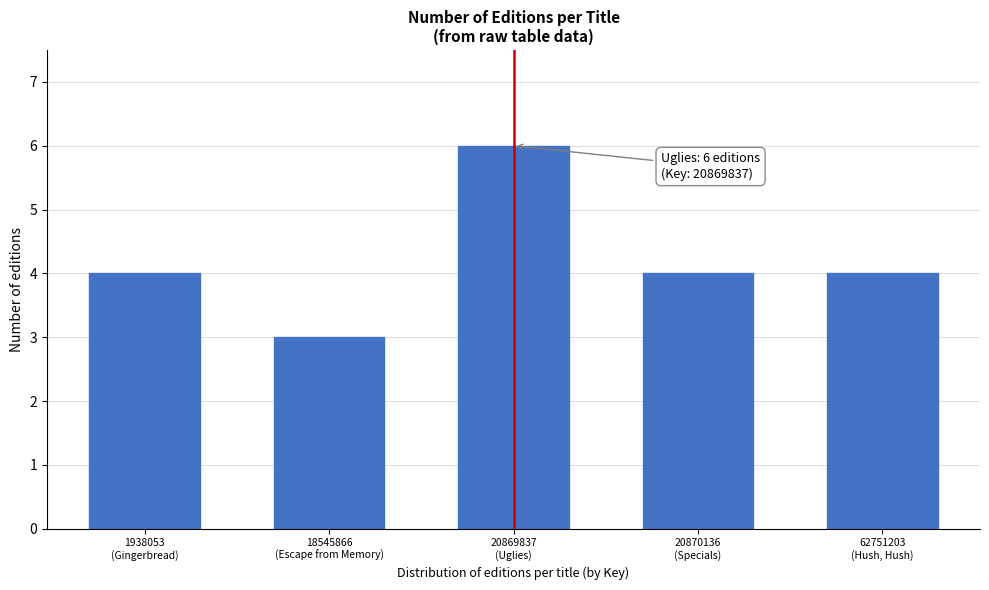

Reading right to left, what are all the values shown in this chart?

4	4	6	3	4